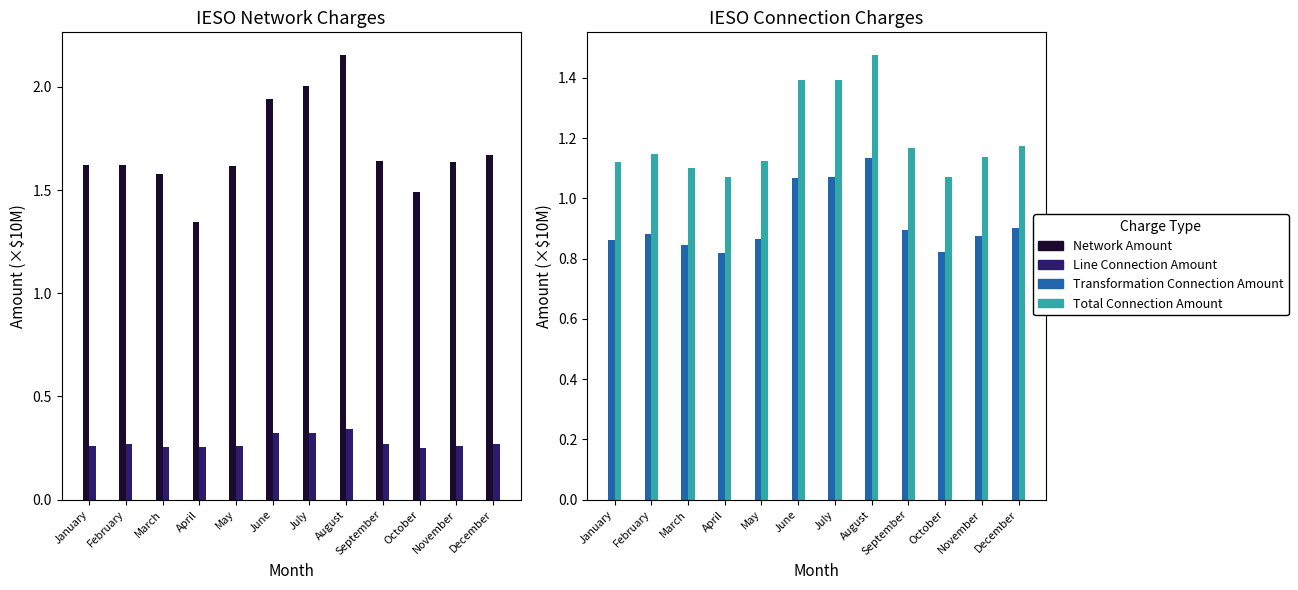

Rank the series at January from highest to lowest value.

Network Amount, Total Connection Amount, Transformation Connection Amount, Line Connection Amount